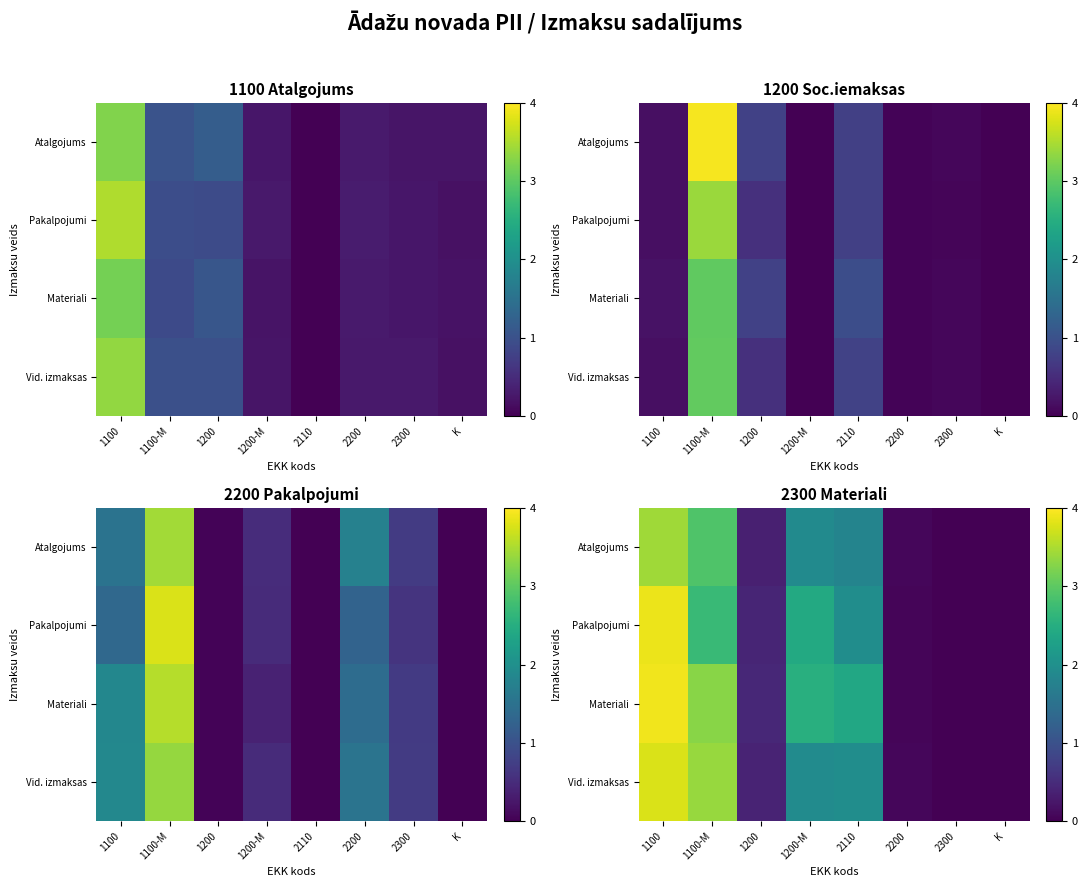

What is the difference between the Materiali values at 1100-M and 2110?

0.9